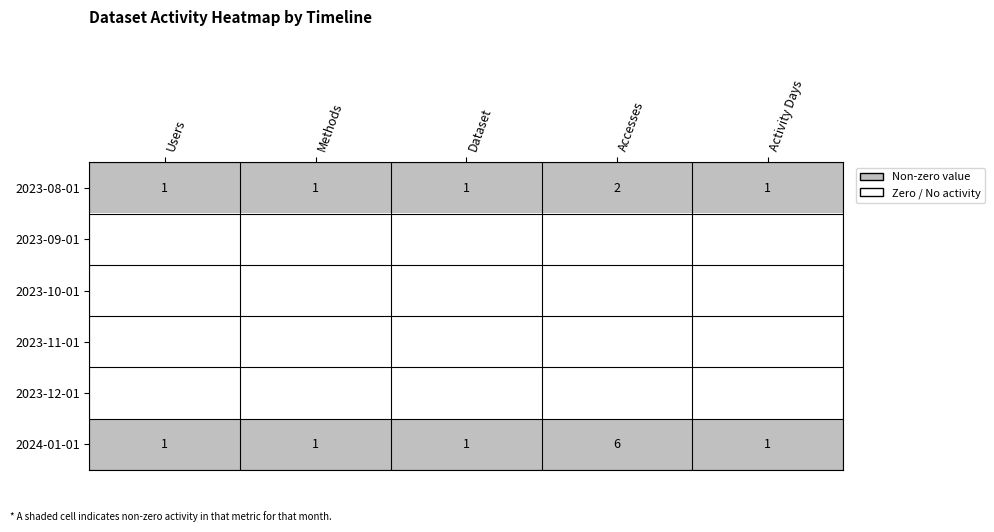

At which category does the chart reach its peak across all series?

Accesses